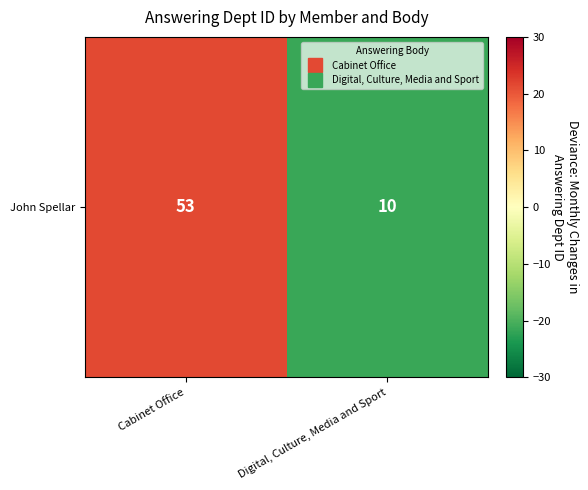

How many values are below zero?

1